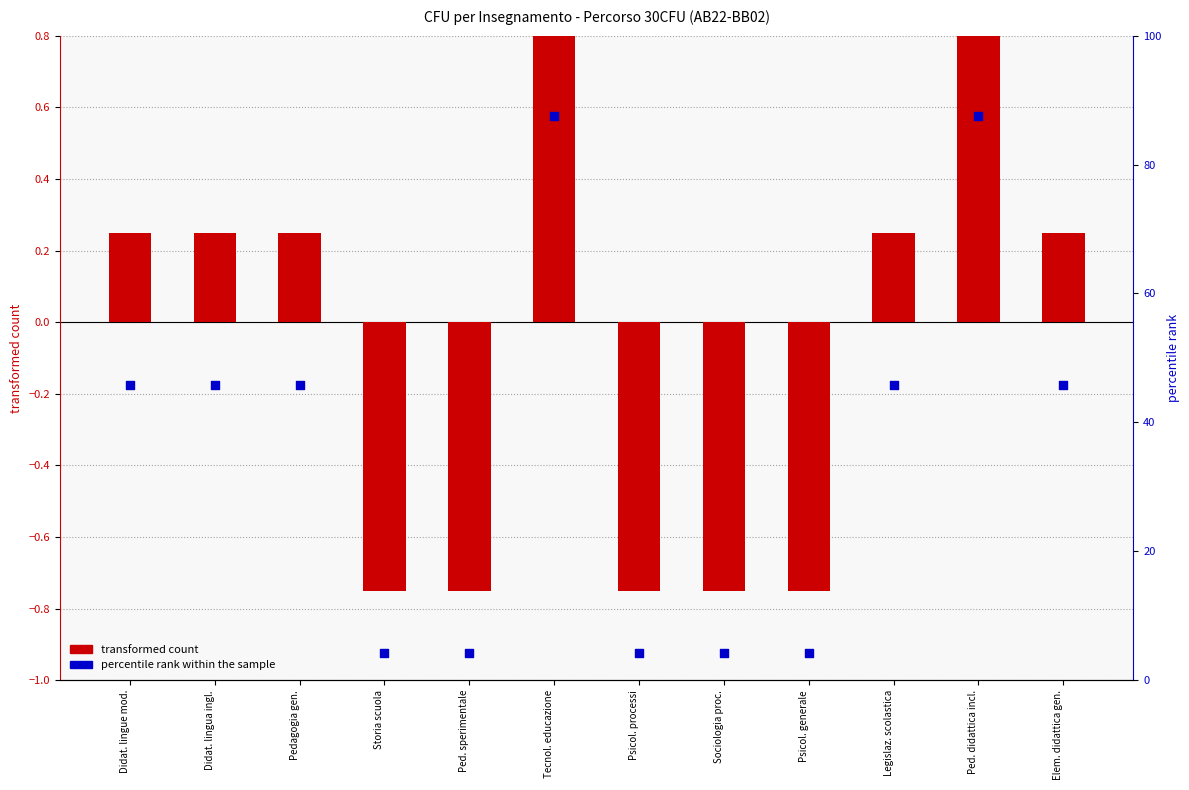

Is the value of percentile rank within the sample at Didat. lingua ingl. greater than the value of transformed count at Ped. didattica incl.?

Yes